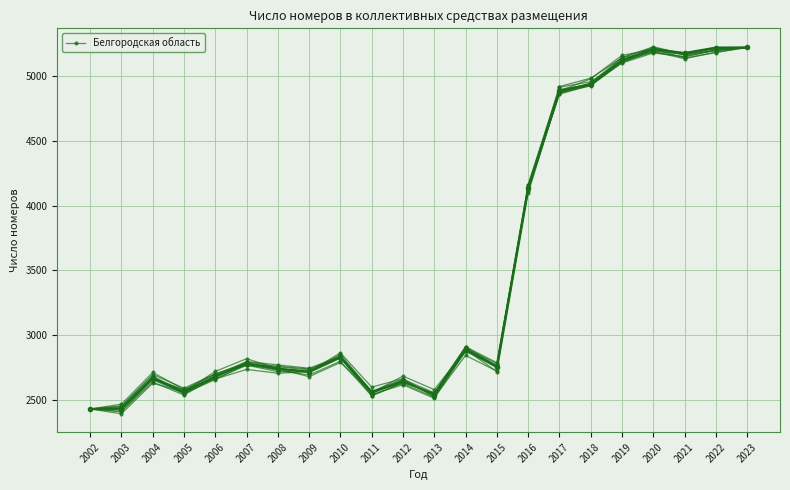

True or false: there are more than 1 points higher than both neighbors.

True